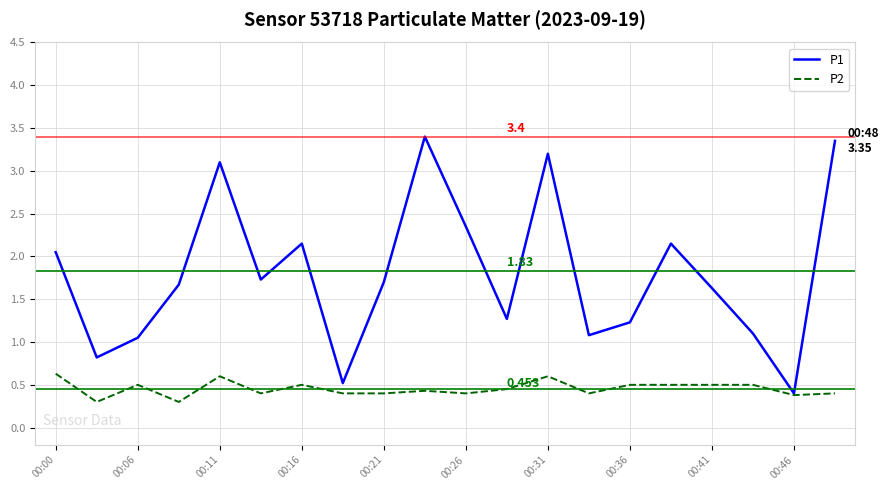

Rank the series by their average value, from lowest to highest.

P2, P1